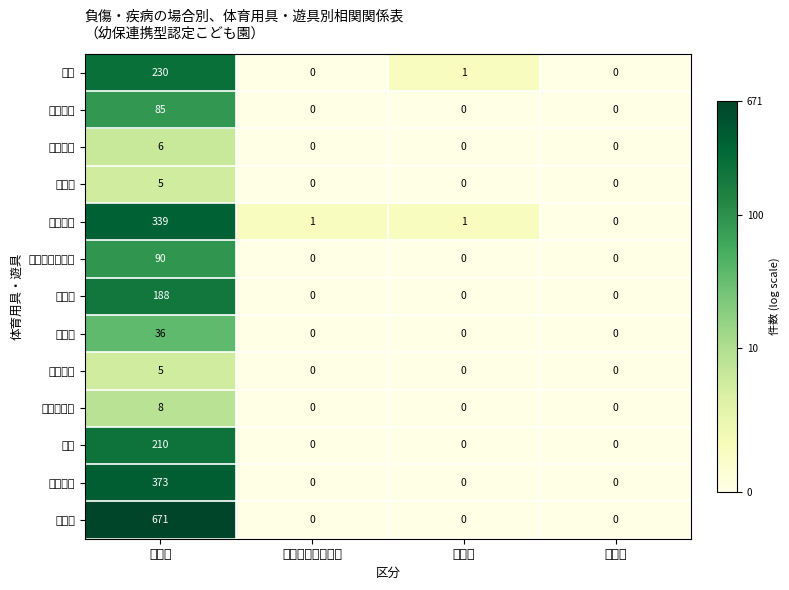

At how many categories does at least one series exceed 2?

1